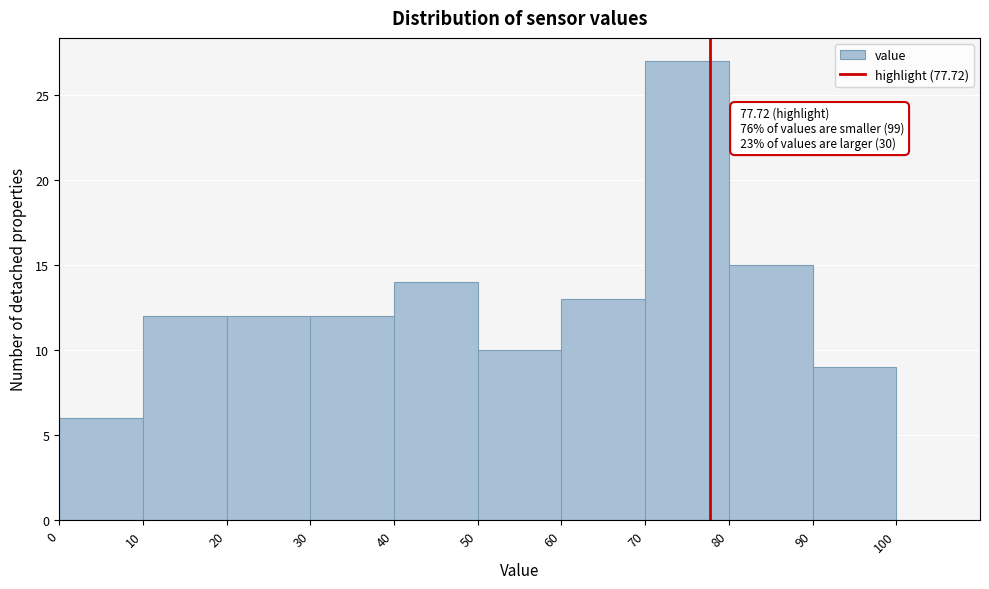

Over which range of the x-axis is the bar tallest?

70 to 80